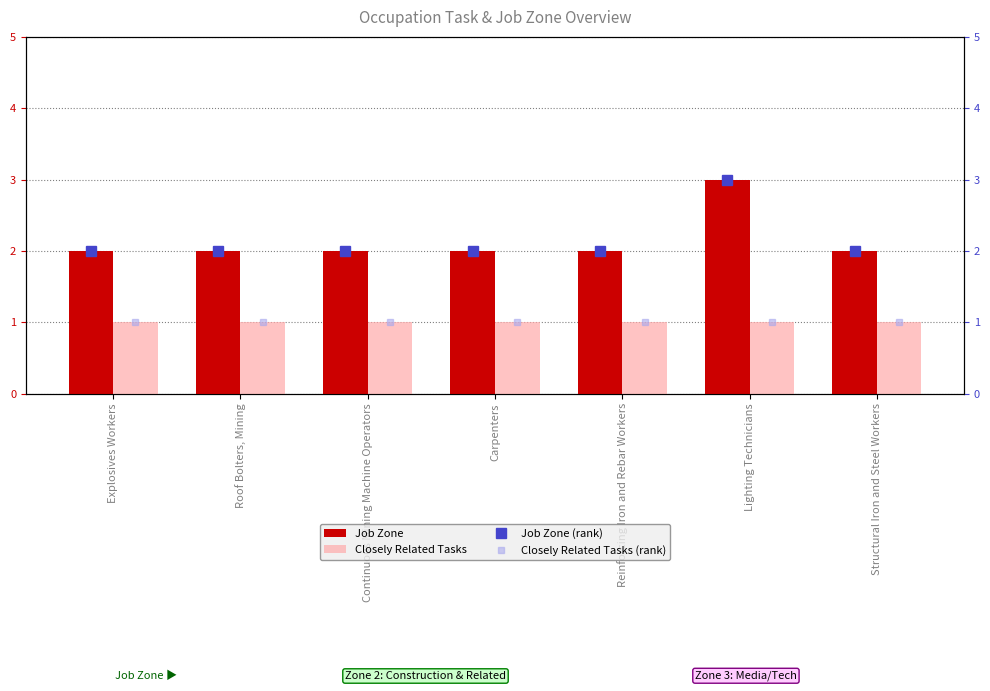

Reading right to left, extract all data points from this chart.

Job Zone: 2	3	2	2	2	2	2
Closely Related Tasks: 1	1	1	1	1	1	1
Job Zone (rank): 2	3	2	2	2	2	2
Closely Related Tasks (rank): 1	1	1	1	1	1	1